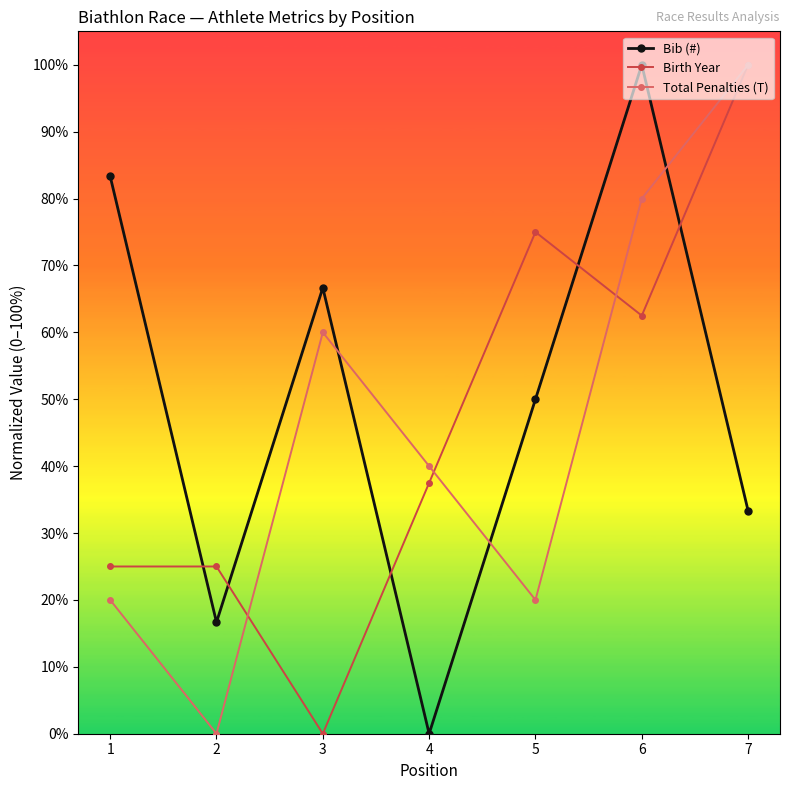

Between 1 and 2, which series saw the biggest shift?

Bib (#)